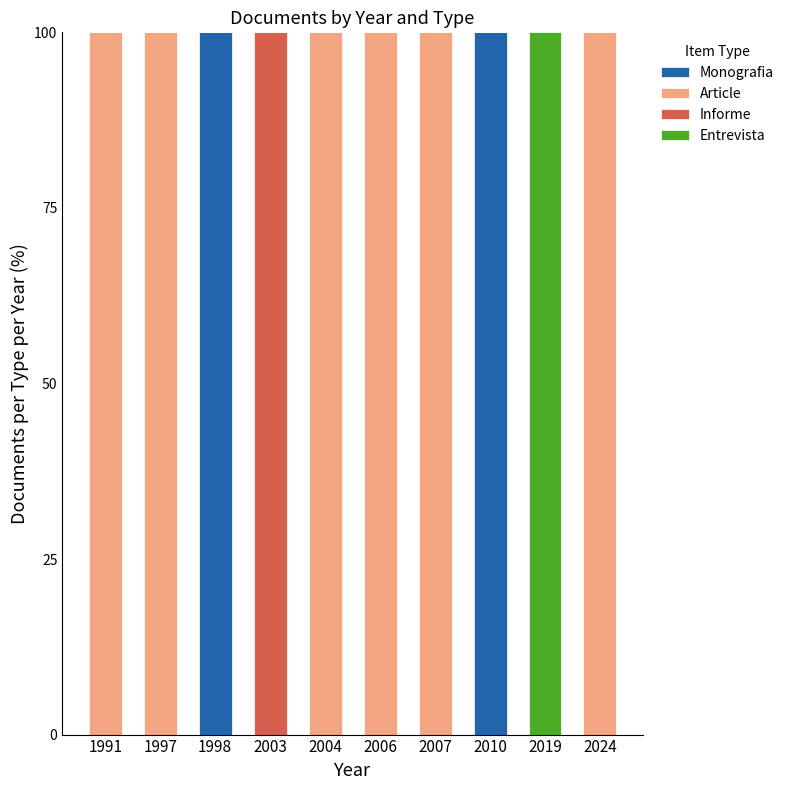

How many categories are shown in the chart?

10